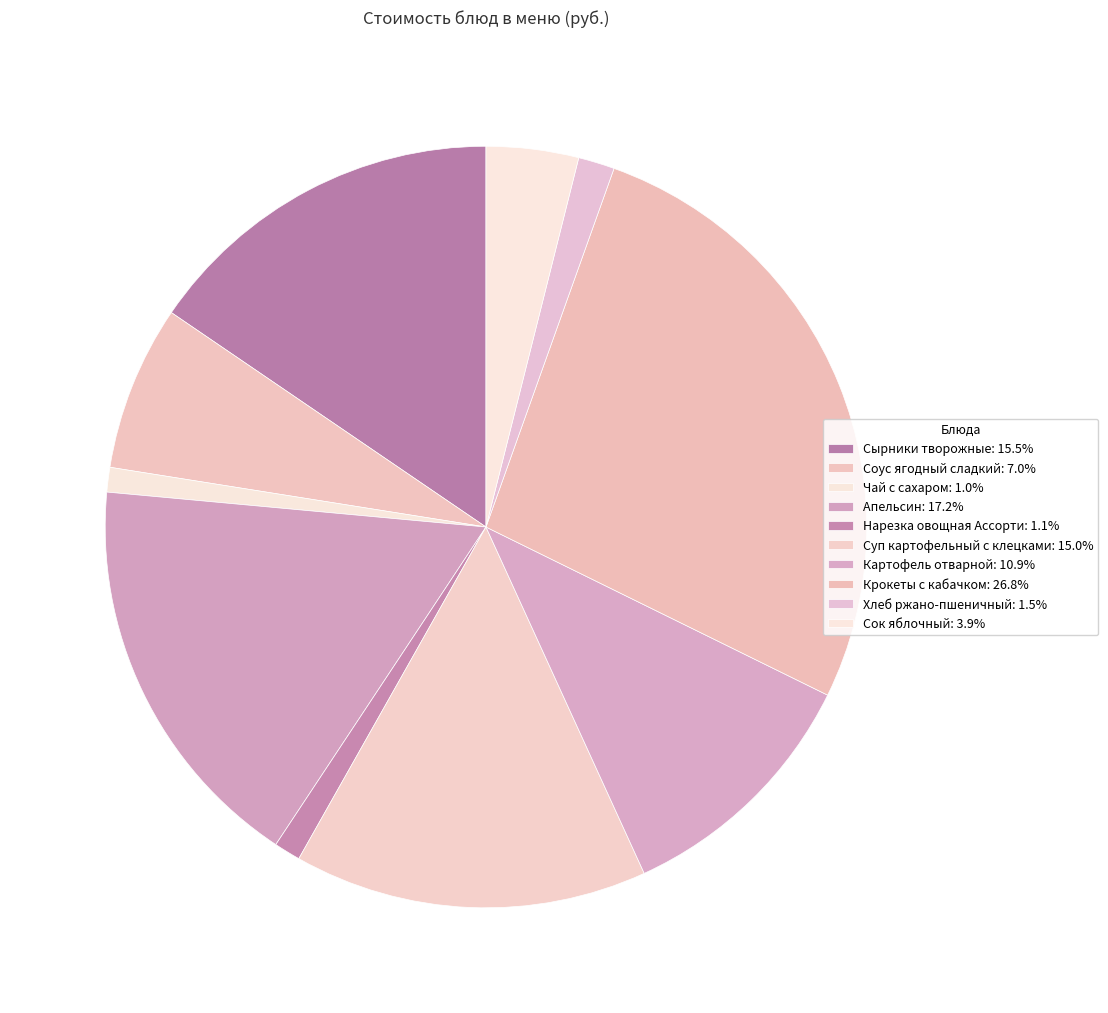

Does any single category account for the majority?

No